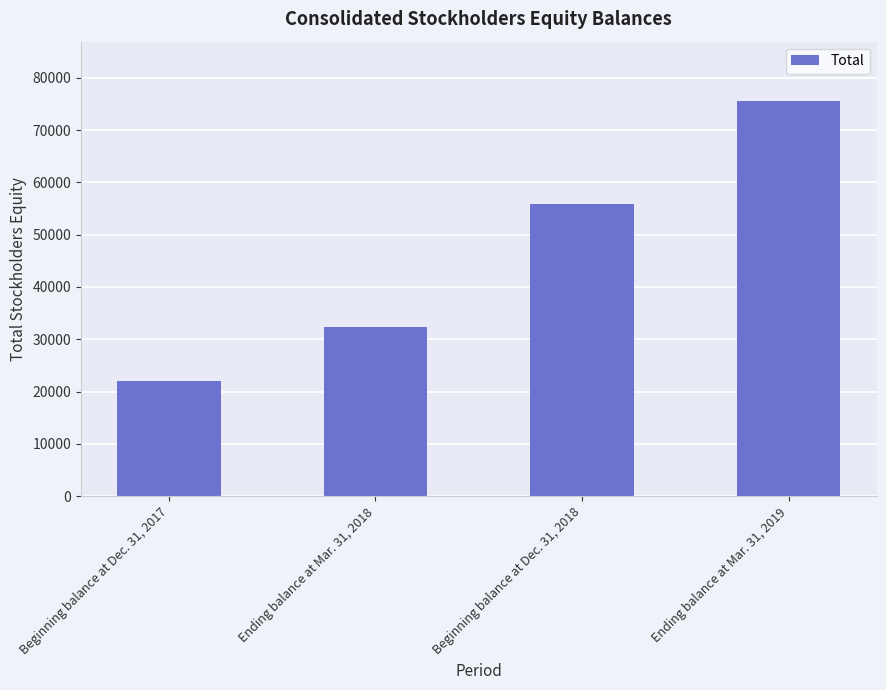

The chart shows a value of 75565 at Ending balance at Mar. 31, 2019. True or false?

True